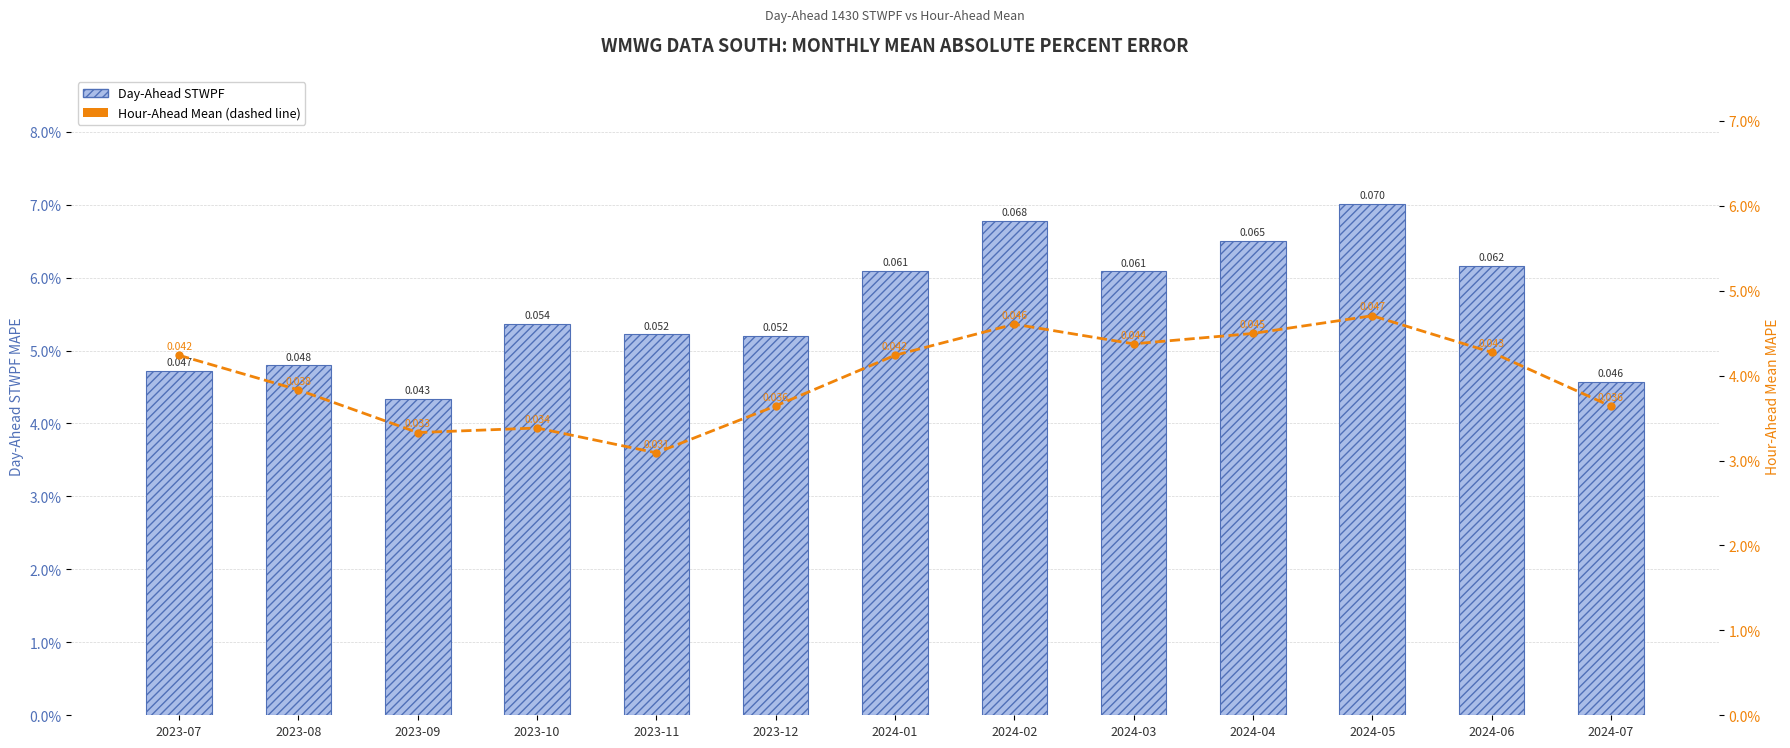

The Day-Ahead STWPF series shows 0.1 at 2024-02. True or false?

True